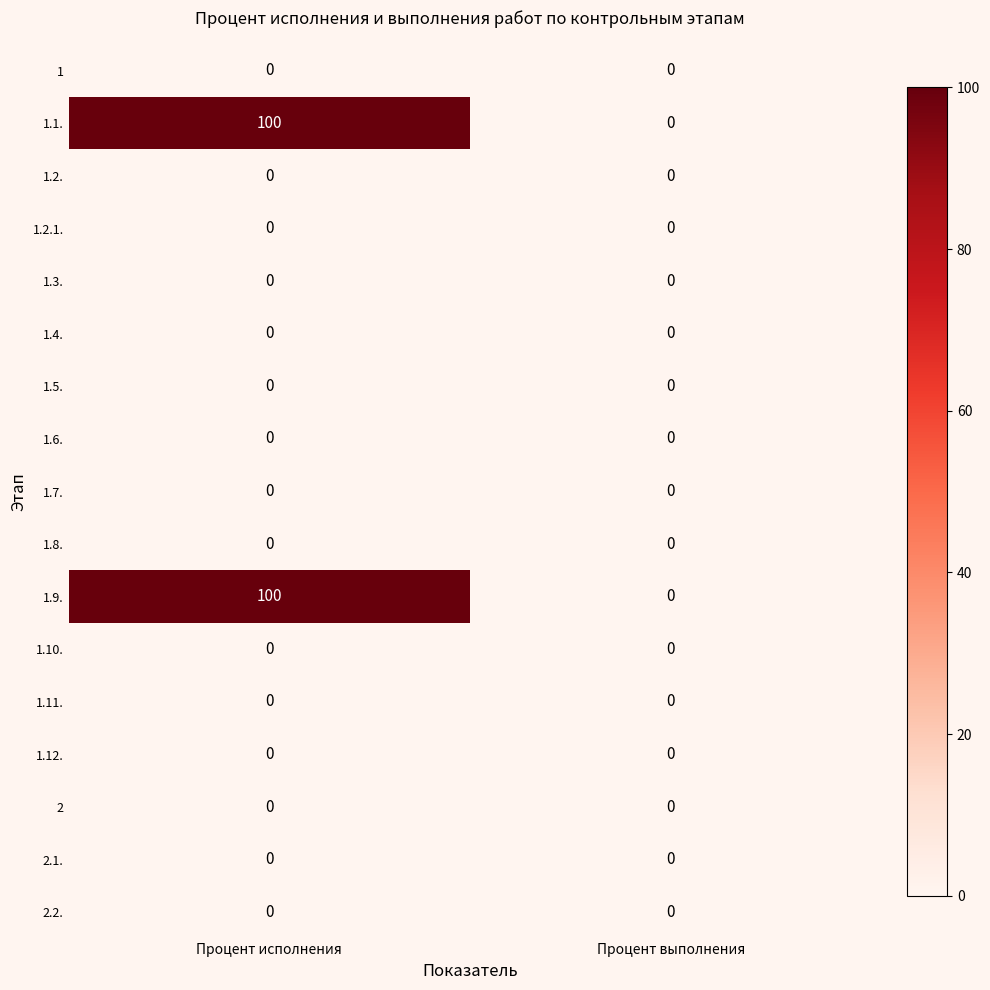

Which label corresponds to the largest value in the chart?

Процент исполнения